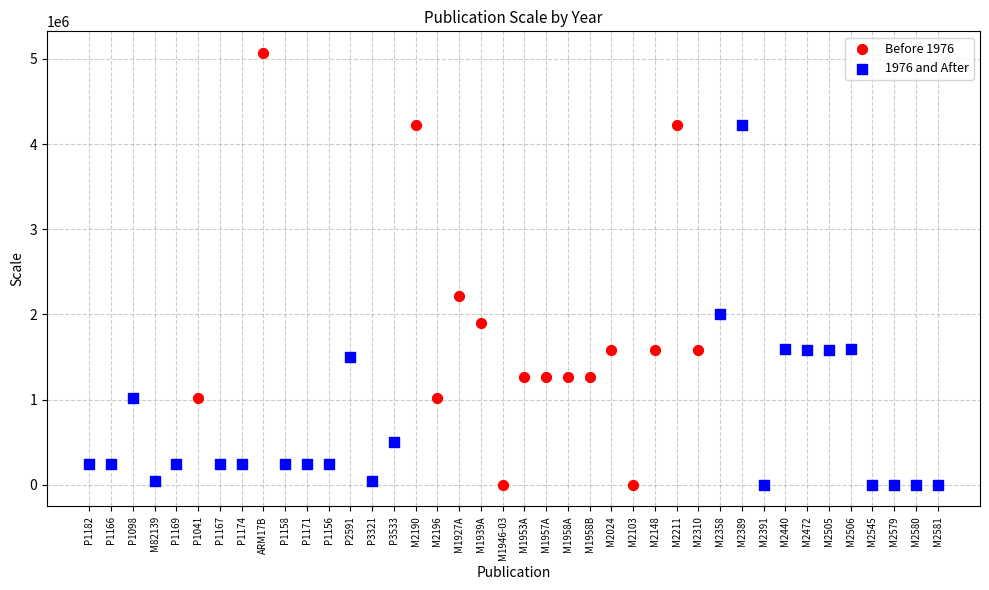

What are all the series names shown in the legend?

Before 1976, 1976 and After